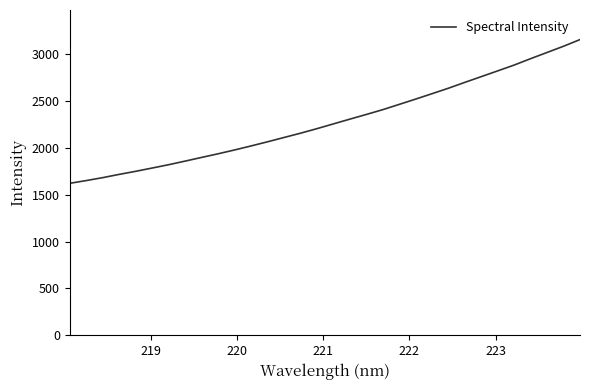

What is the greatest value displayed?

3152.3